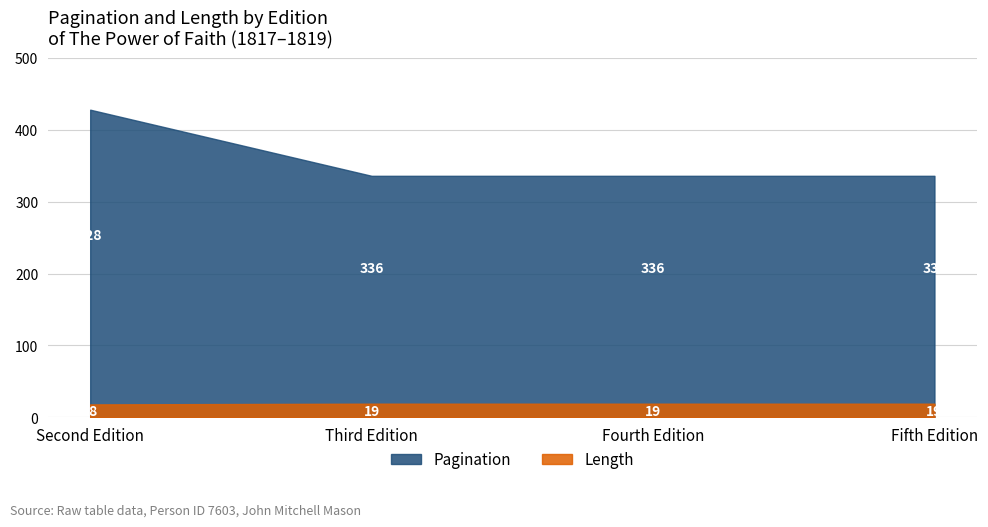

Where is Pagination nearest to the value 382?

Second Edition